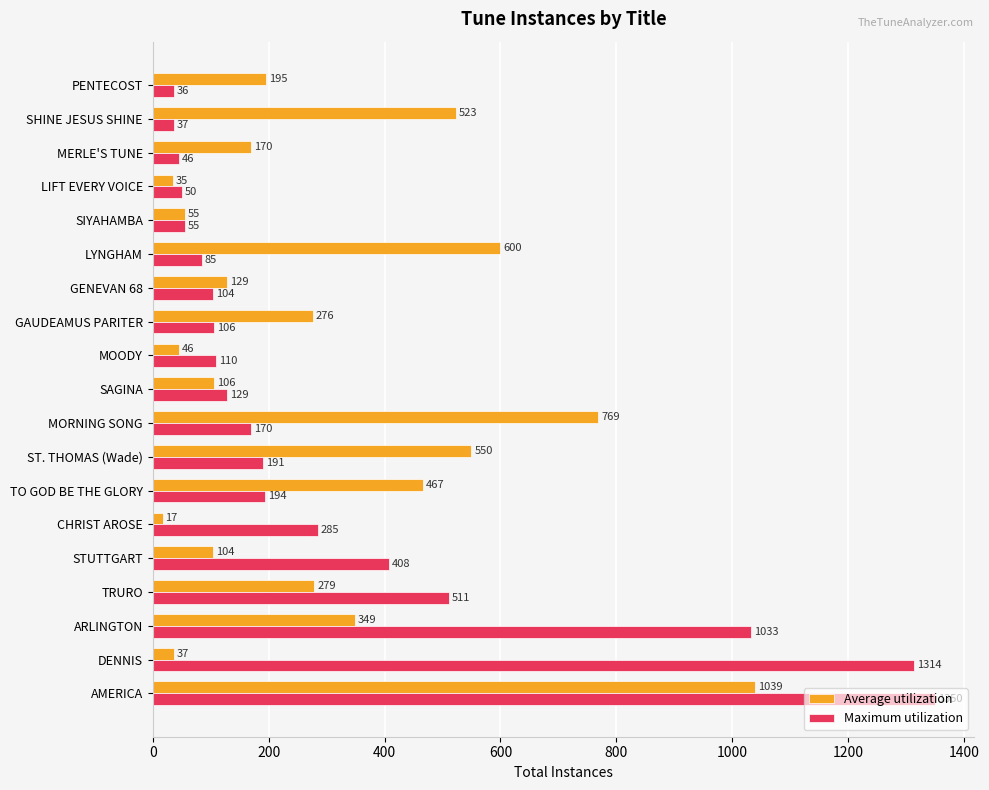

The value of Average utilization at MORNING SONG is 769. True or false?

True